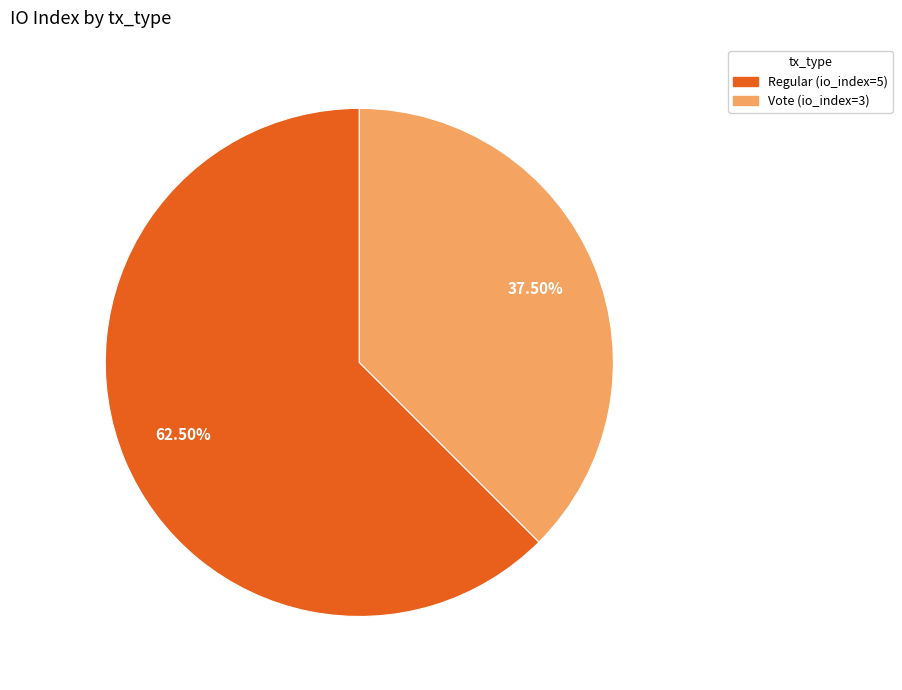

To the nearest percent, what is the combined percentage of Vote (io_index=3) and Regular (io_index=5)?

100%